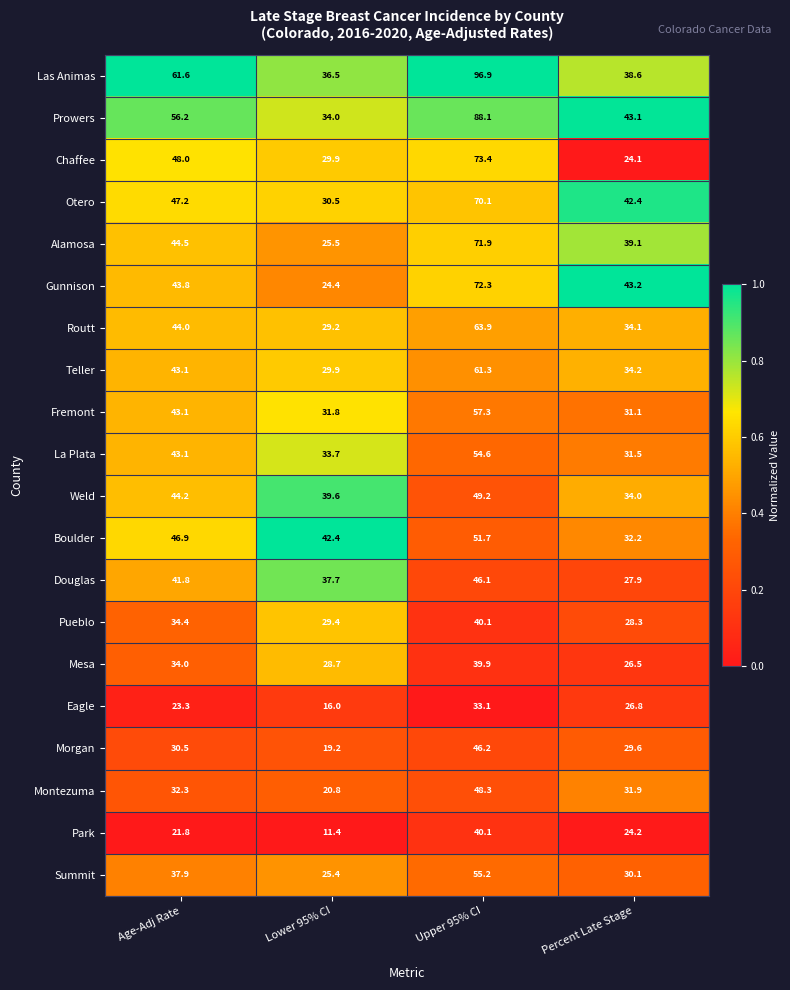

Is the value of Teller at Age-Adj Rate greater than the value of Park at Age-Adj Rate?

Yes